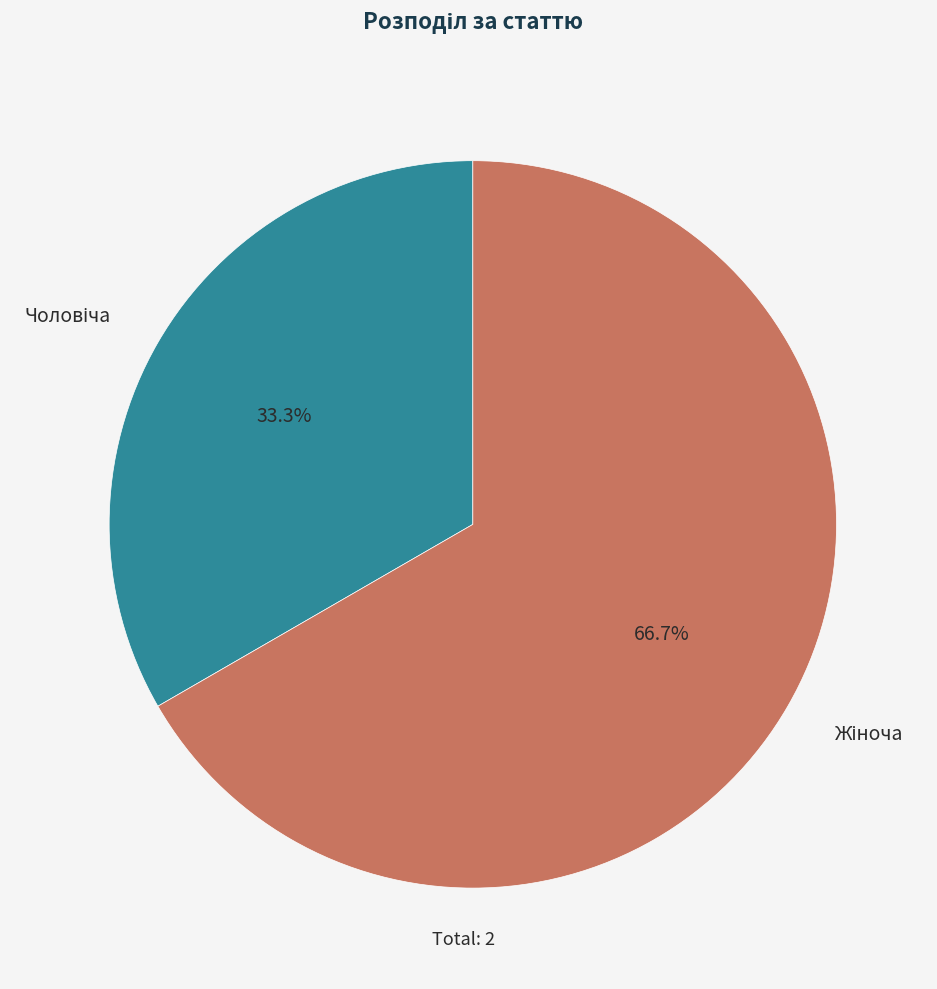

Is there any slice that represents more than half of the pie?

Yes